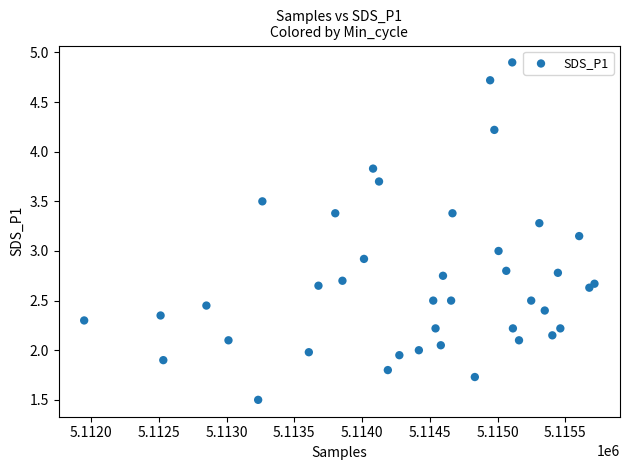

What is the range of X values (max minus min)?

3766.0